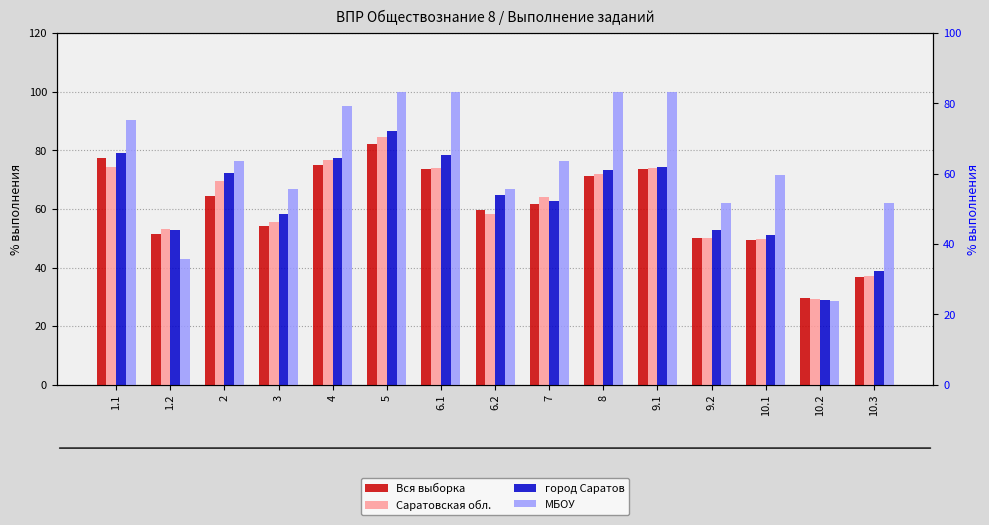

Rank the series by their maximum value, from highest to lowest.

МБОУ, город Саратов, Саратовская обл., Вся выборка